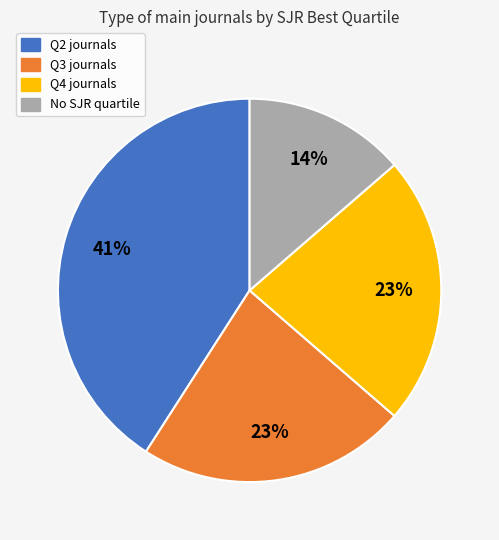

Is there a majority slice in this chart?

No